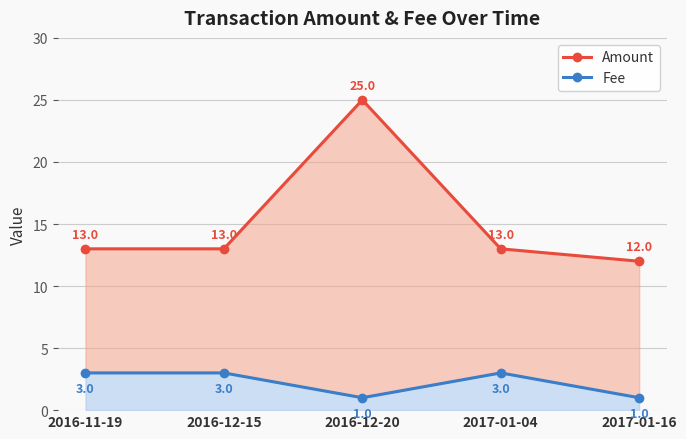

The Amount series shows 4 at 2017-01-16. True or false?

False